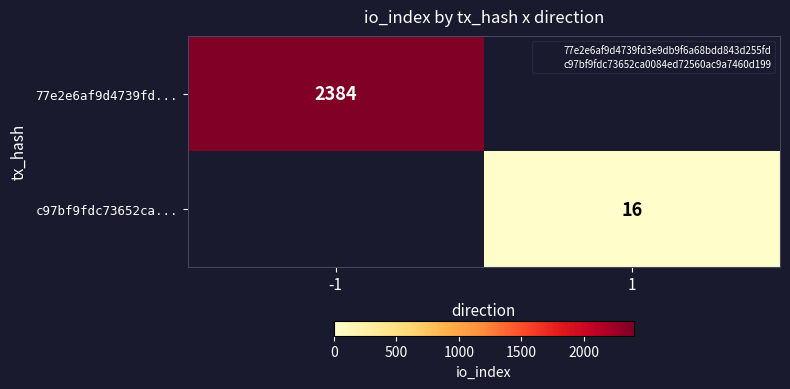

True or false: 77e2e6af9d4739fd... has a value of 1620 at -1.

False